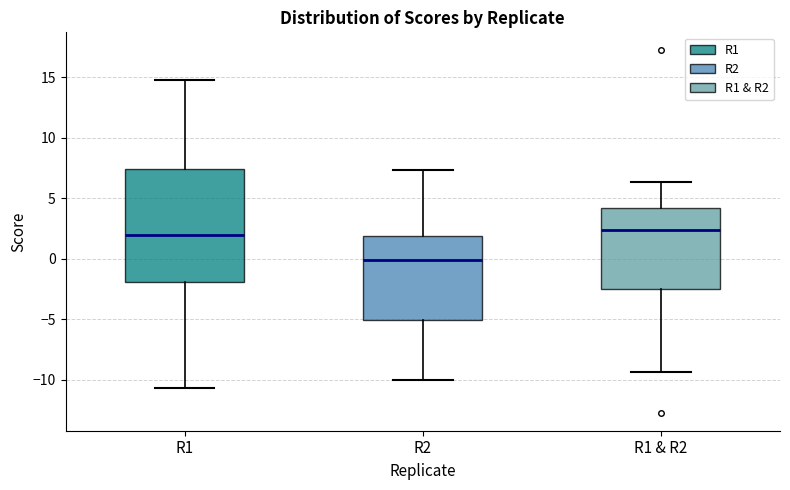

Which box's median line is the lowest?

R2